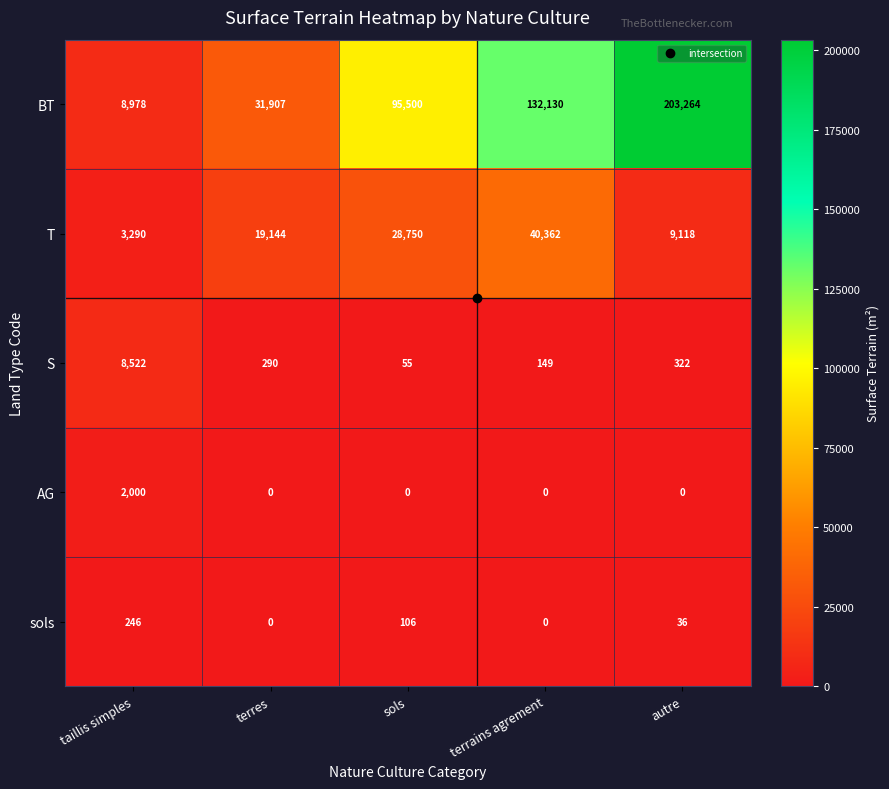

What is the sum of the T values at sols and autre?

37868